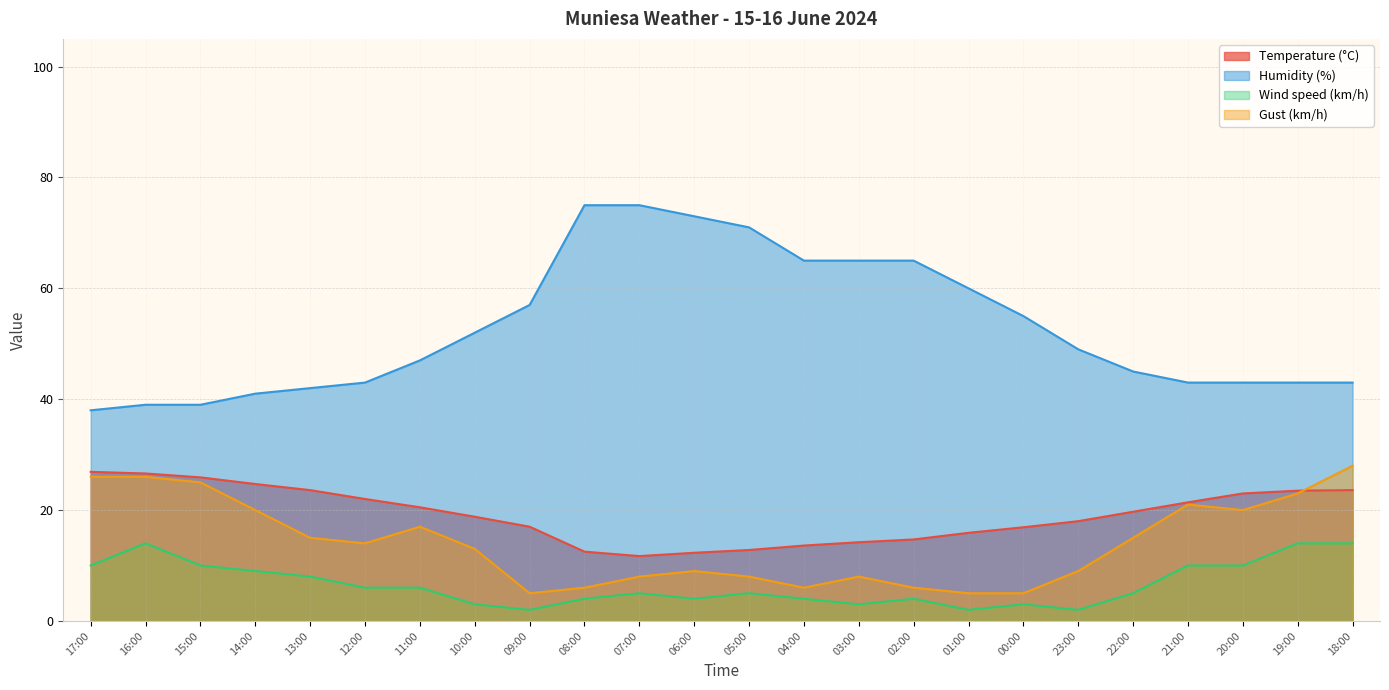

Which series has the largest total across all categories?

Humidity (%)